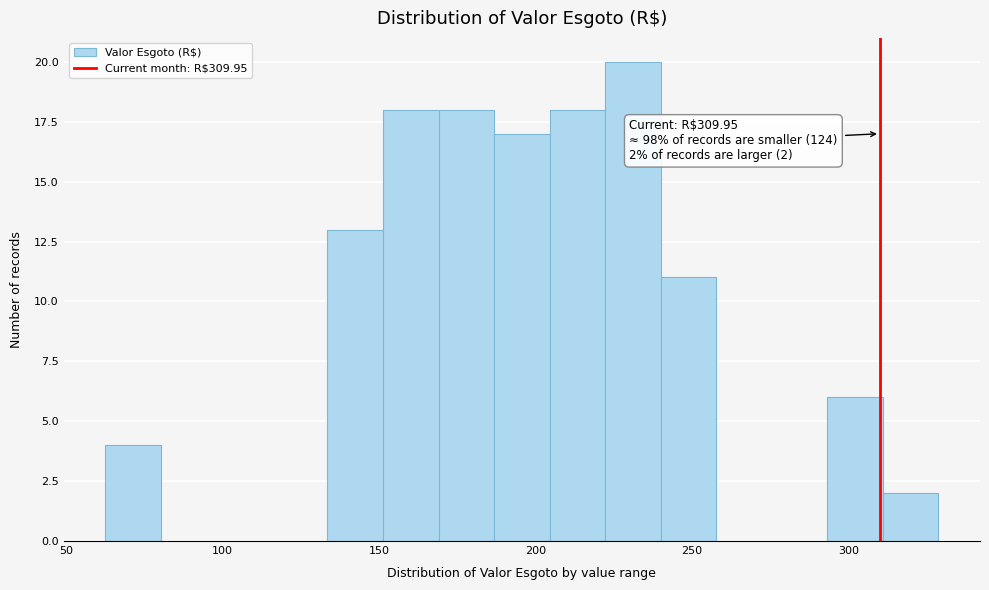

Read against the x-axis, roughly where is the centre of the tallest bar?

230